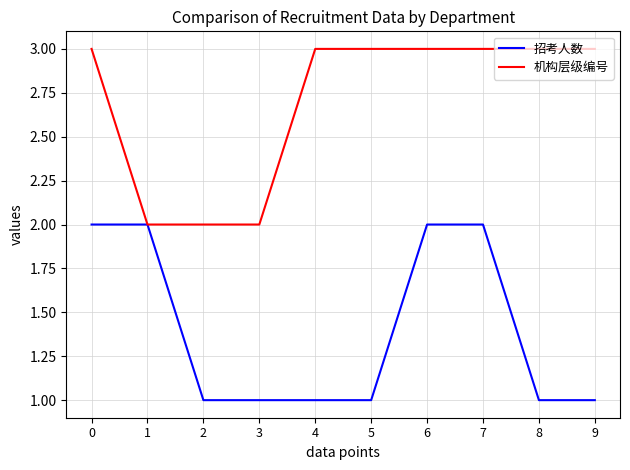

Count the number of data series in this chart.

2